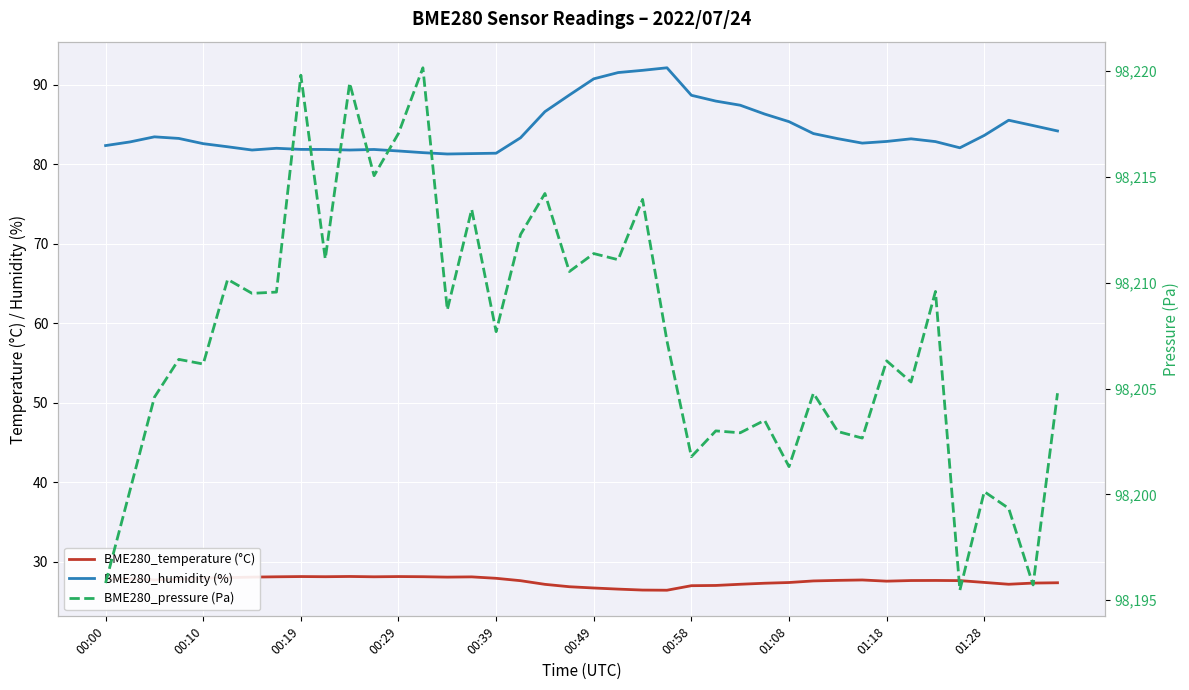

True or false: BME280_humidity (%) and BME280_temperature (°C) cross at least once.

False